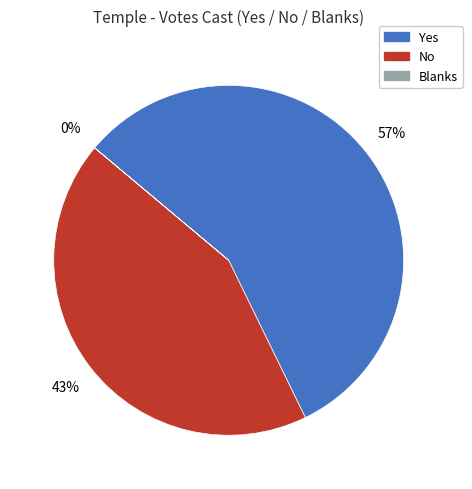

Is it true that Yes is 46% of the pie?

False